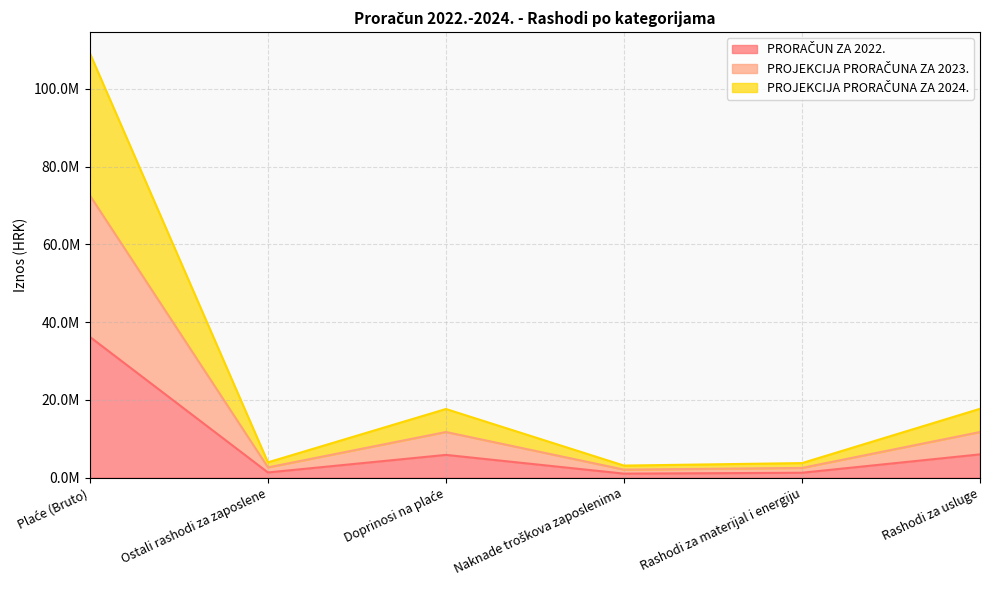

Read the PROJEKCIJA PRORAČUNA ZA 2024. value at Rashodi za materijal i energiju, to the nearest 100.

3747900